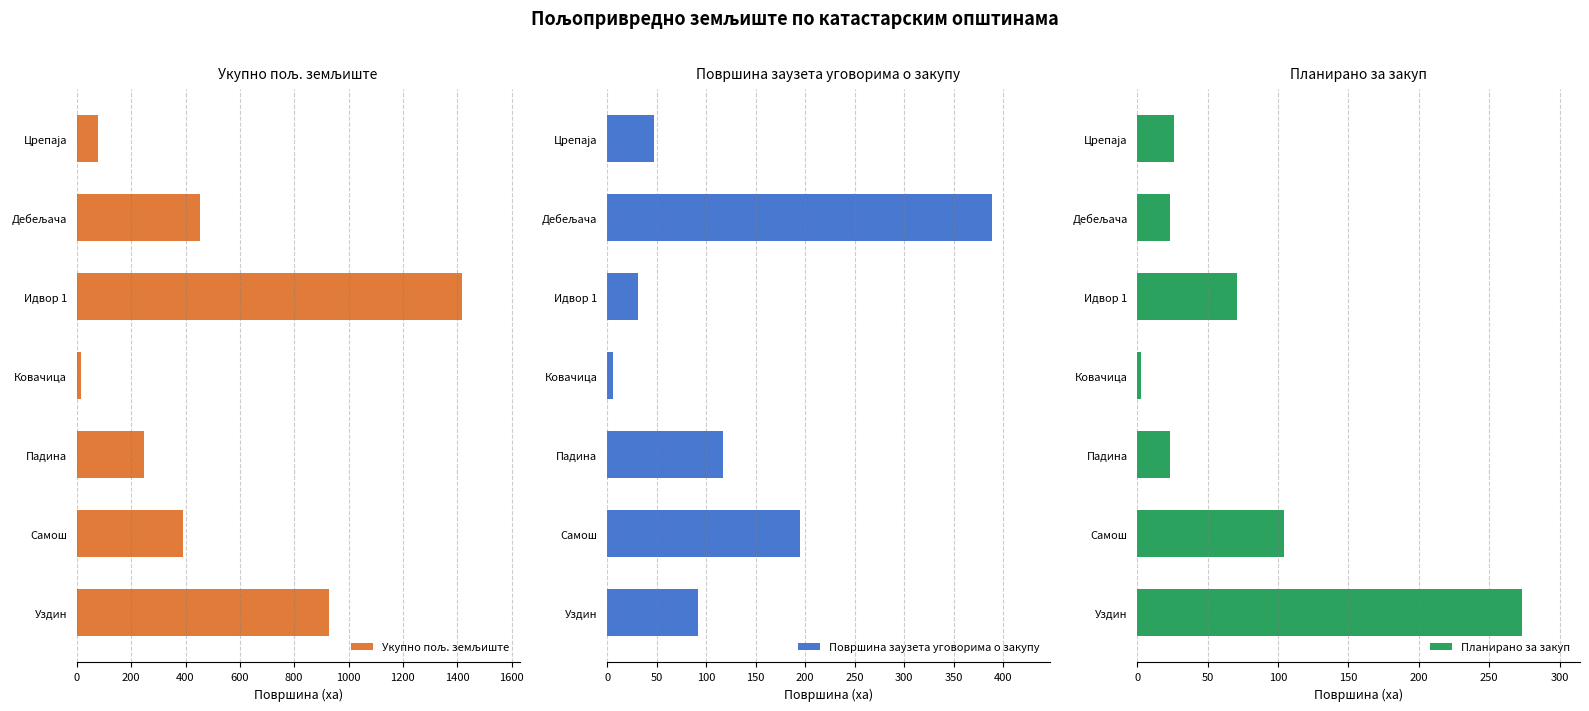

Reading left to right, extract all data points from this chart.

Укупно пољ. земљиште: 76.6	454.5	1416.9	17.0	247.6	390.5	927.9
Површина заузета уговорима о закупу: 47.5	388.9	31.7	6.4	117.5	195.0	91.8
Планирано за закуп: 26.3	23.2	71.0	2.5	23.3	104.5	273.4